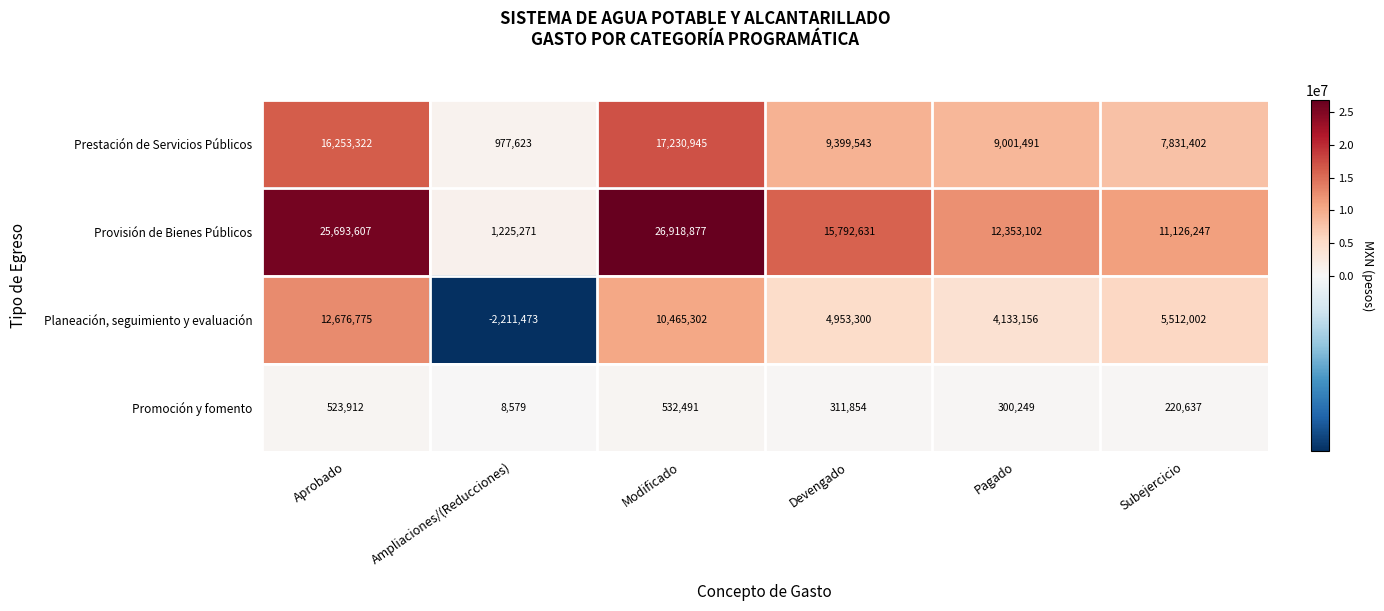

Rank the series by their average value, from highest to lowest.

Provisión de Bienes Públicos, Prestación de Servicios Públicos, Planeación, seguimiento y evaluación, Promoción y fomento